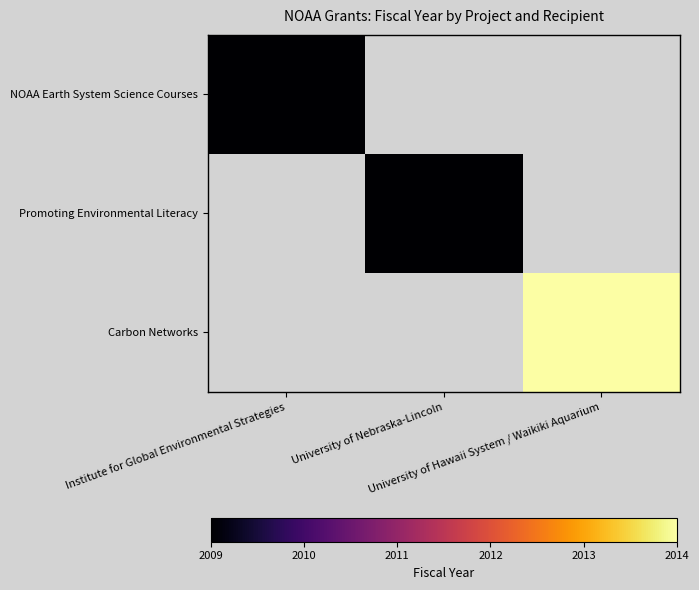

What is the maximum value shown in the chart?

2014